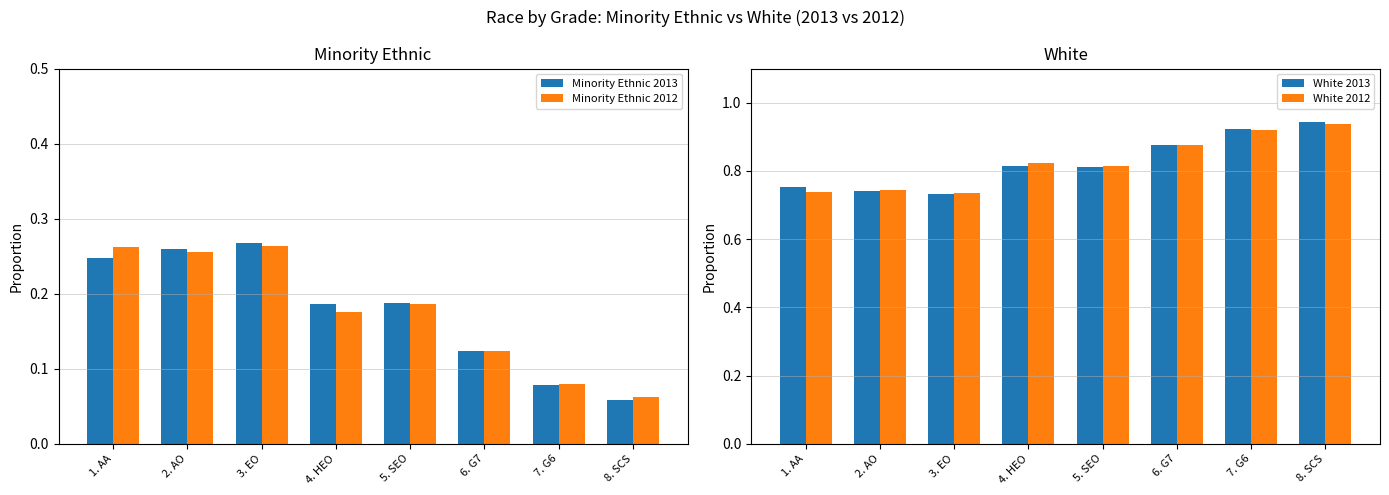

What is the value of the White 2013 bar at the 3rd from the left?

0.7